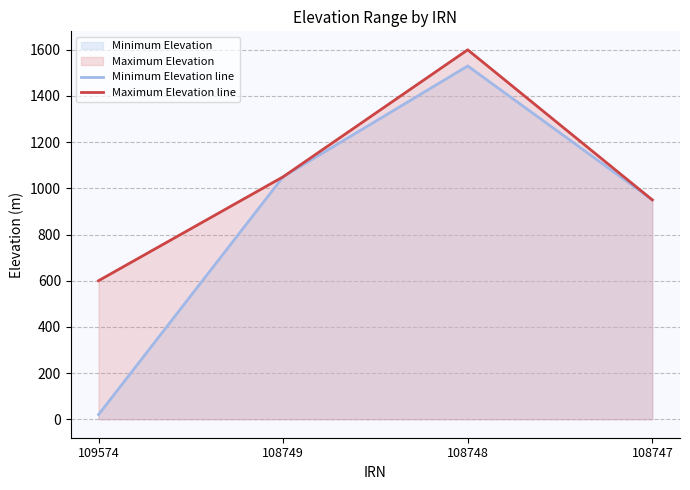

True or false: Minimum Elevation line has more than 1 points higher than both neighbors.

False